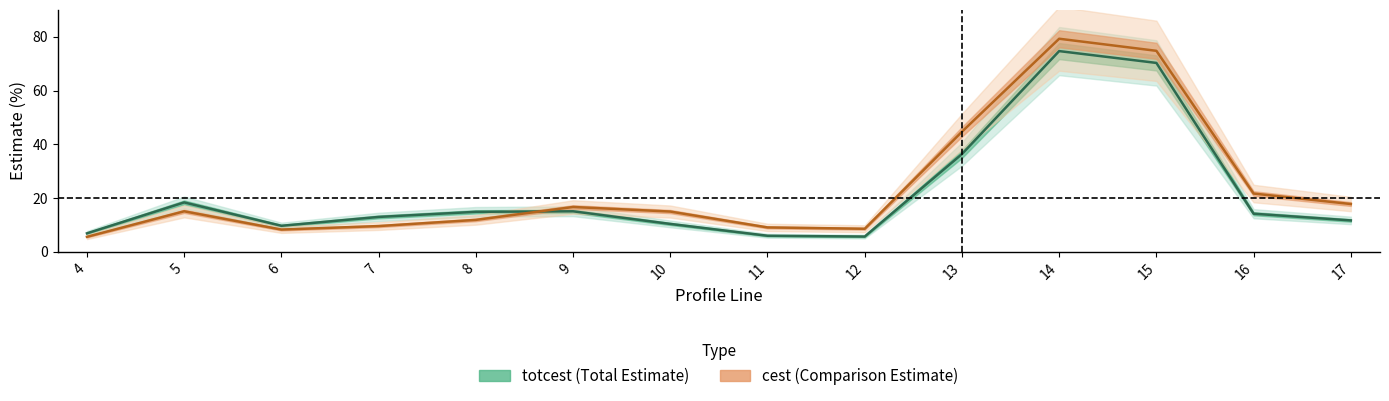

Reading left to right, extract all data points from this chart.

totcest (Total Estimate): 4=6.9	5=18.4	6=9.7	7=13.0	8=14.9	9=15.1	10=10.4	11=6.0	12=5.7	13=36.4	14=74.7	15=70.3	16=14.2	17=11.7
cest (Comparison Estimate): 4=5.6	5=15.1	6=8.3	7=9.6	8=11.9	9=16.7	10=15.0	11=9.1	12=8.6	13=44.7	14=79.3	15=74.8	16=21.7	17=17.8